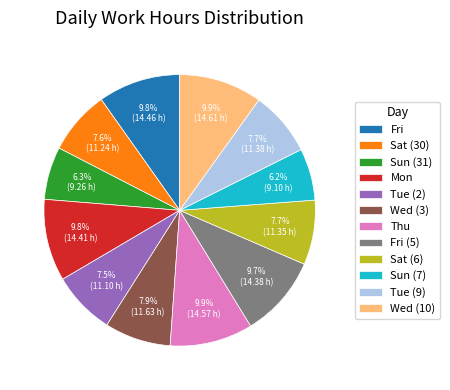

To the nearest percent, what is the difference between the largest and smallest slice percentages?

4%